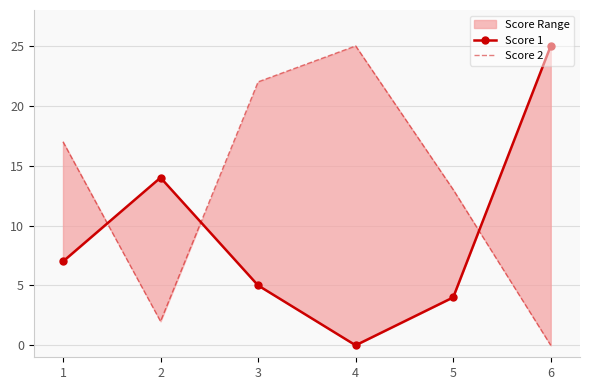

At which label does Score 1 reach its peak?

6